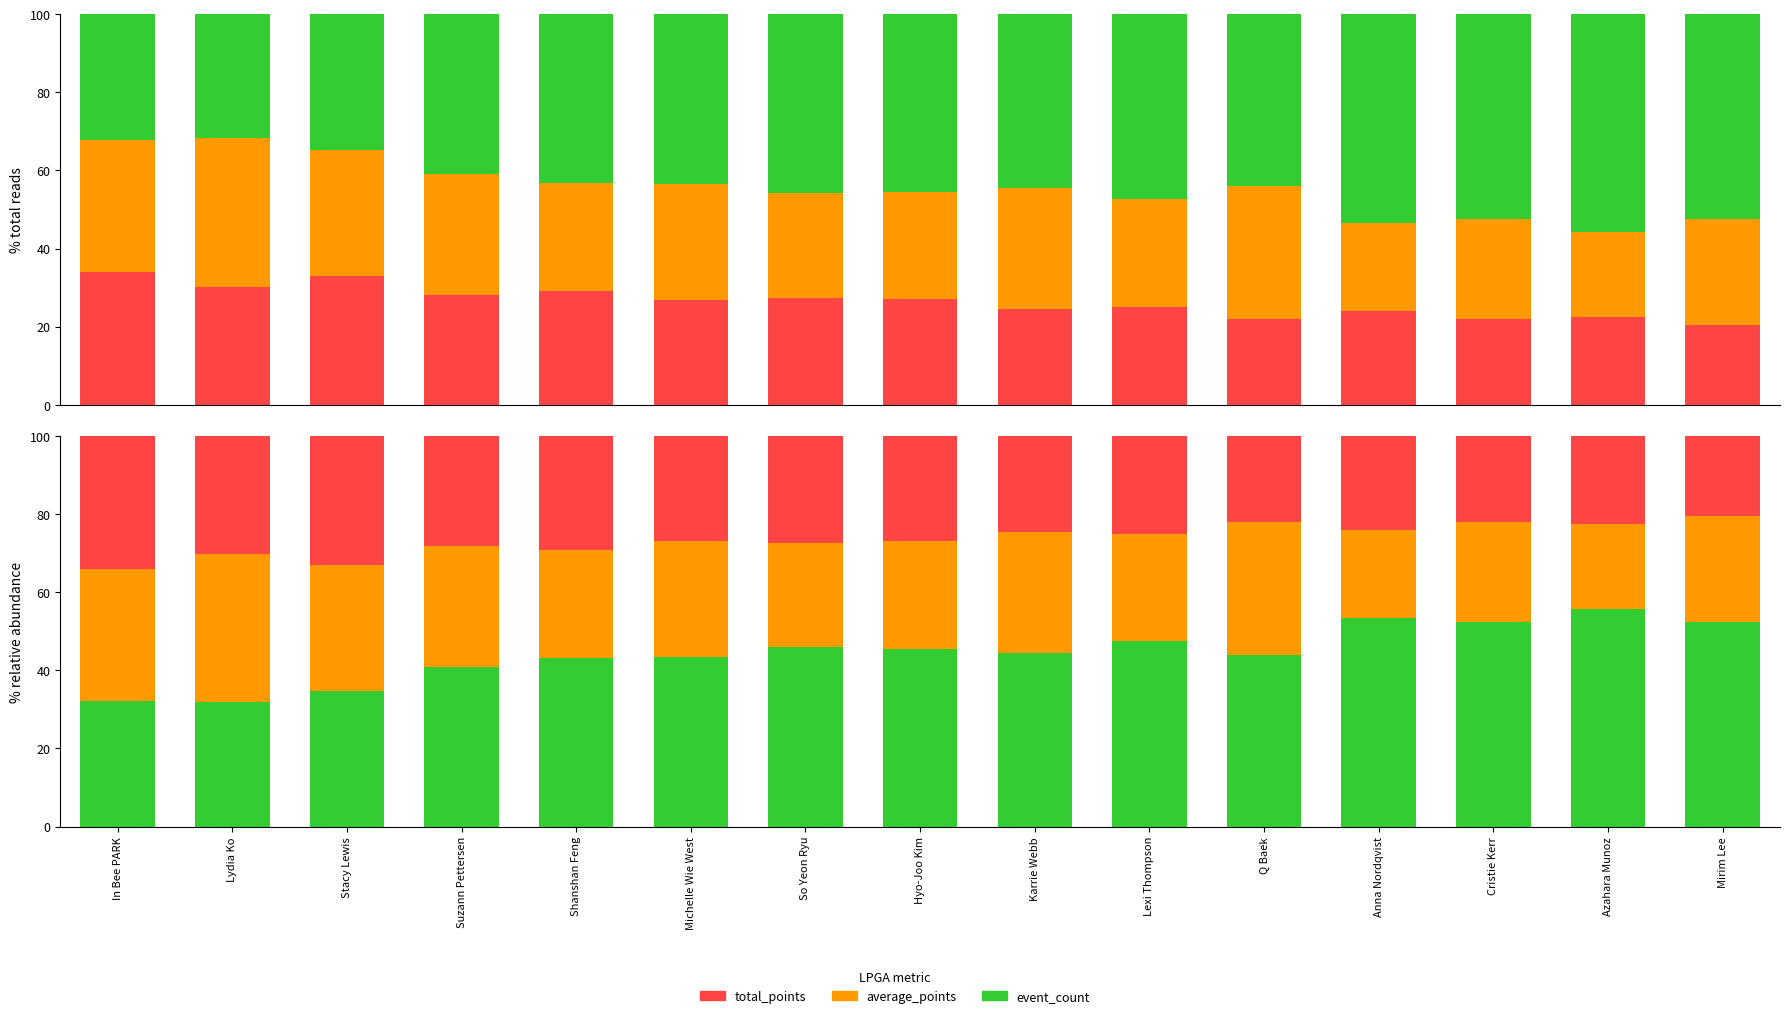

How many groups of bars are there?

15